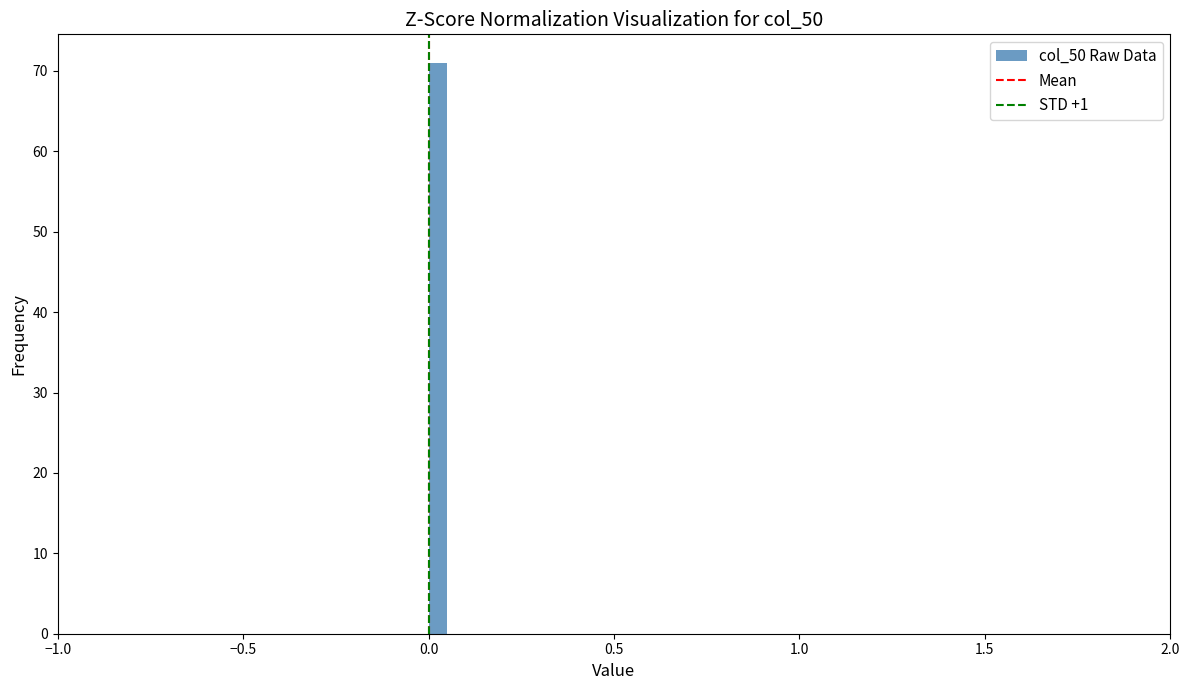

Around what value on the x-axis is the tallest bar? Give the approximate position of its centre, as read against the axis.

0.05